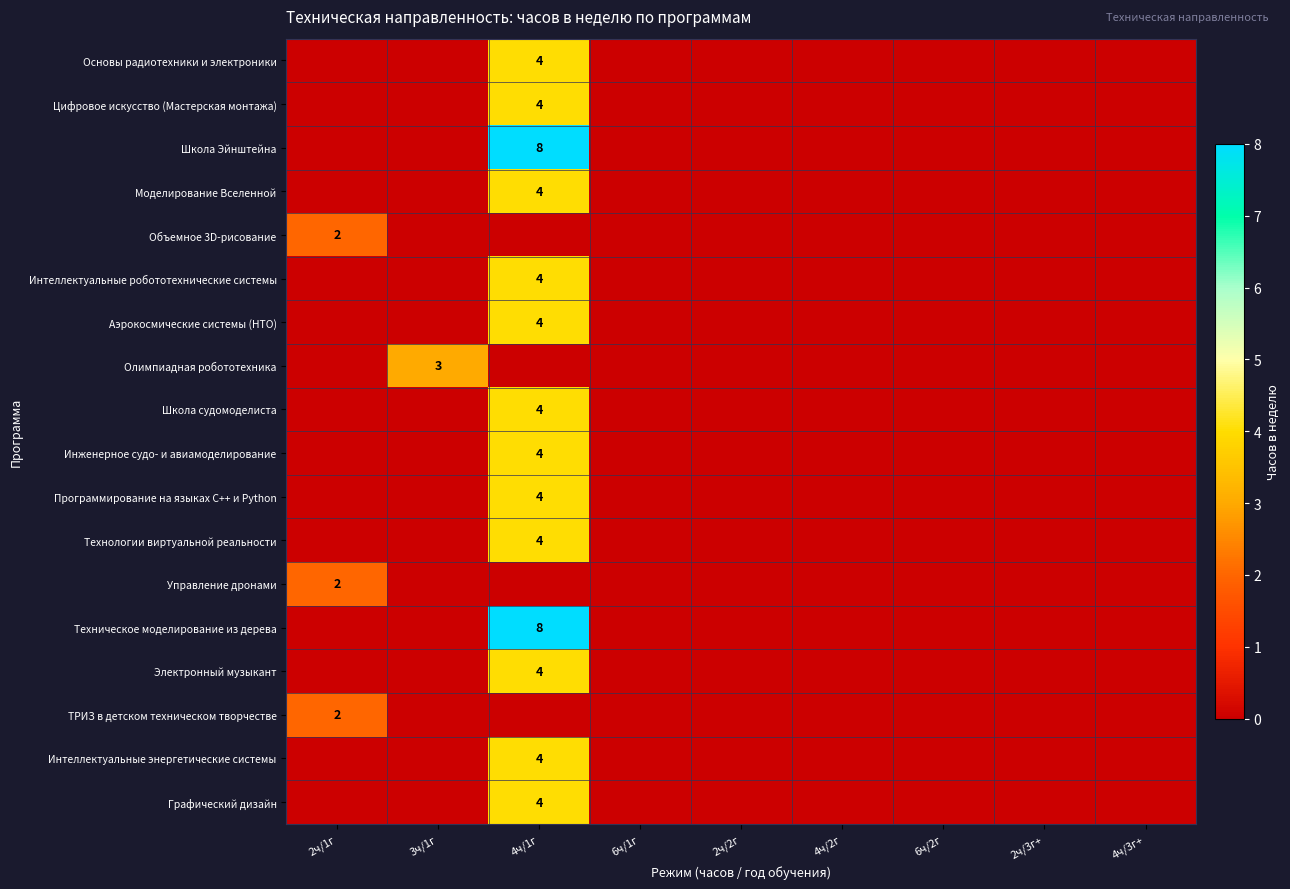

True or false: Цифровое искусство (Мастерская монтажа) has a value of 7 at 4ч/1г.

False